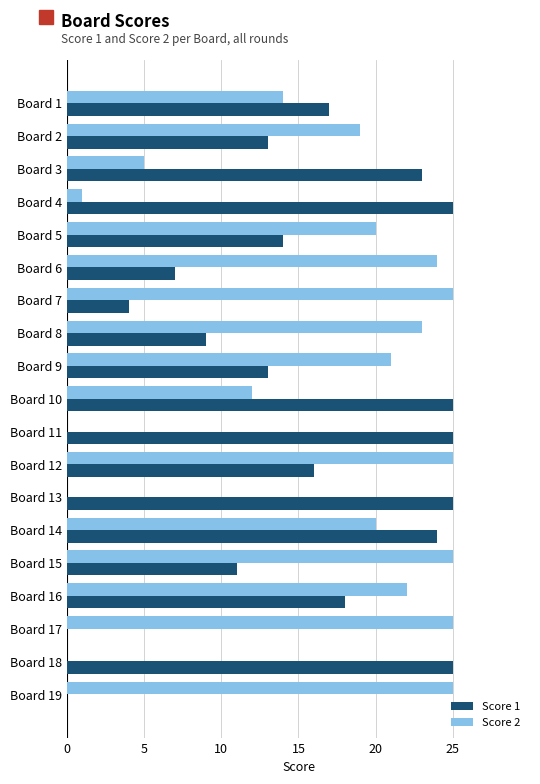

What is the sum of all Score 2 values?

306